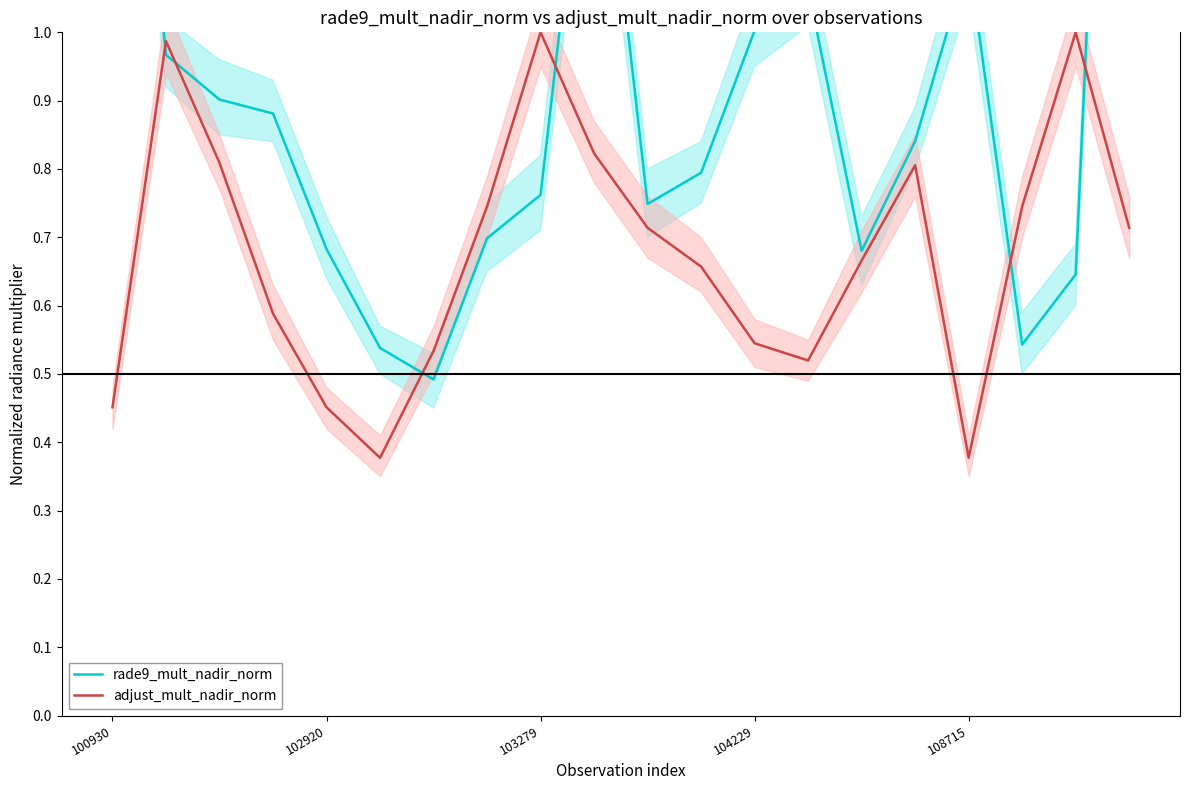

Does the chart display data point markers on the line(s)?

No